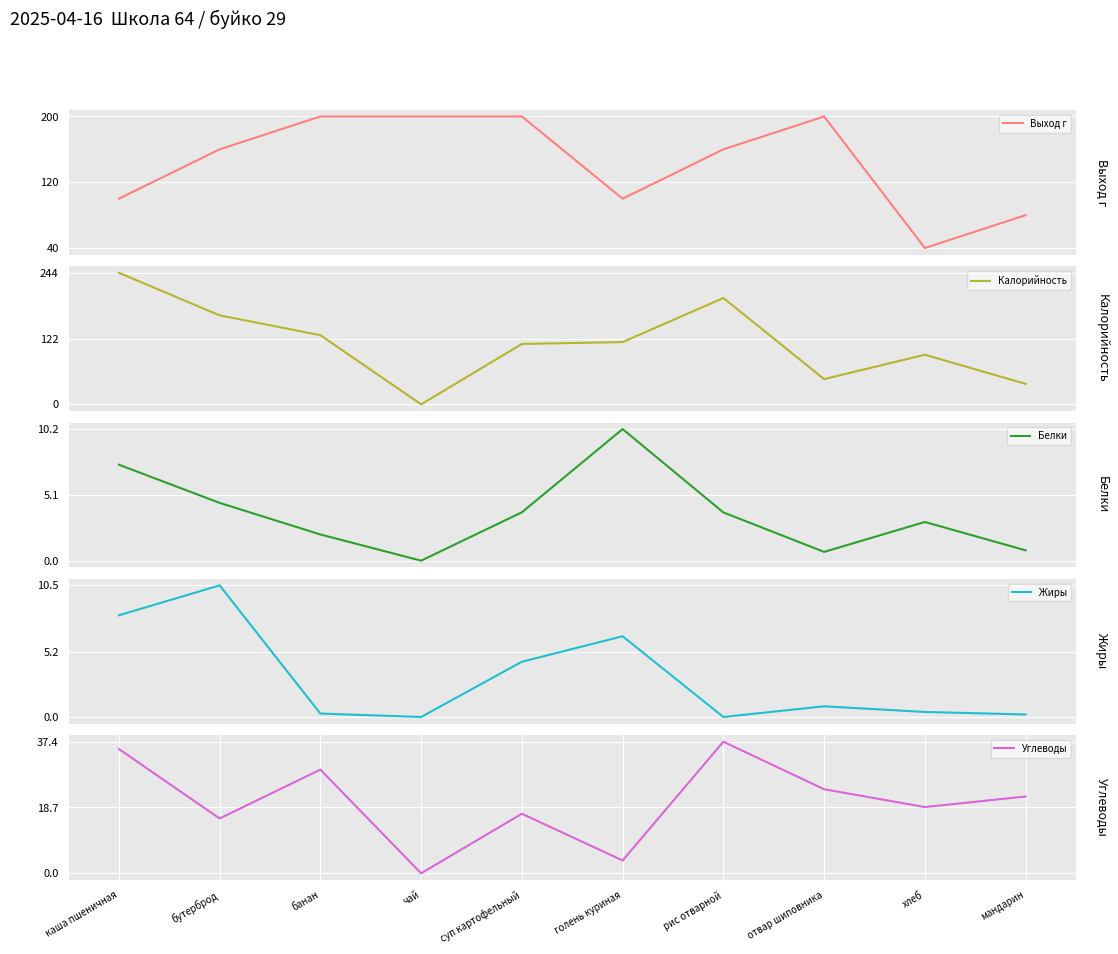

True or false: Белки and Калорийность intersect in this chart.

False